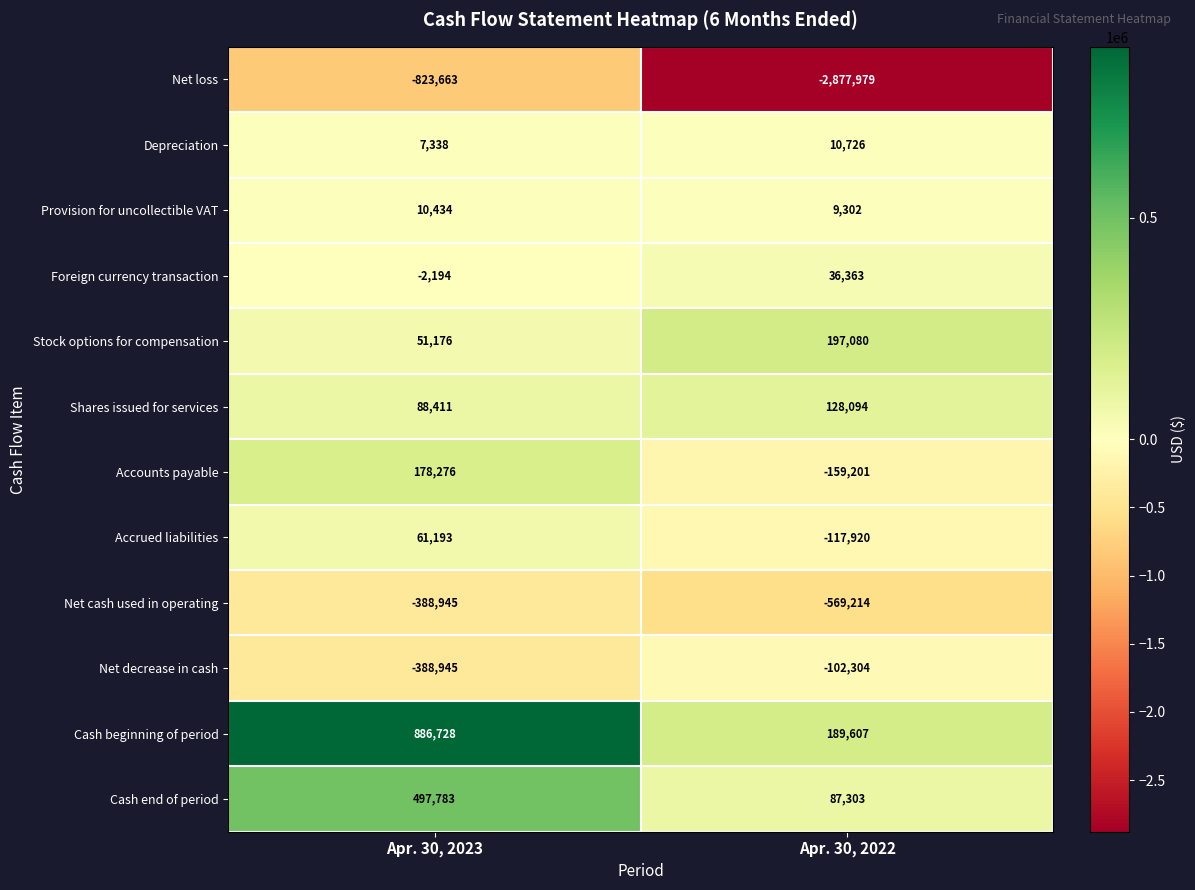

True or false: Cash end of period has a value of 661984 at Apr. 30, 2023.

False